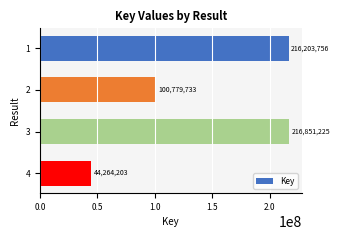

List the labels in order of value, smallest first.

4, 2, 1, 3